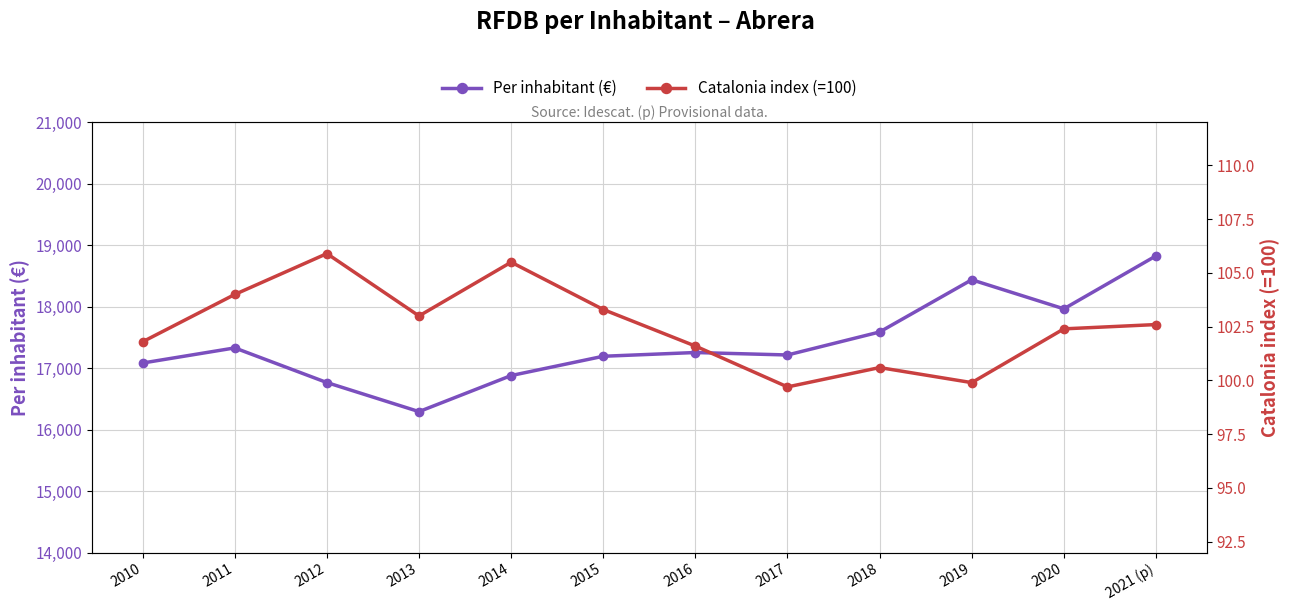

List the series in order of their overall mean, highest first.

Per inhabitant (€), Catalonia index (=100)